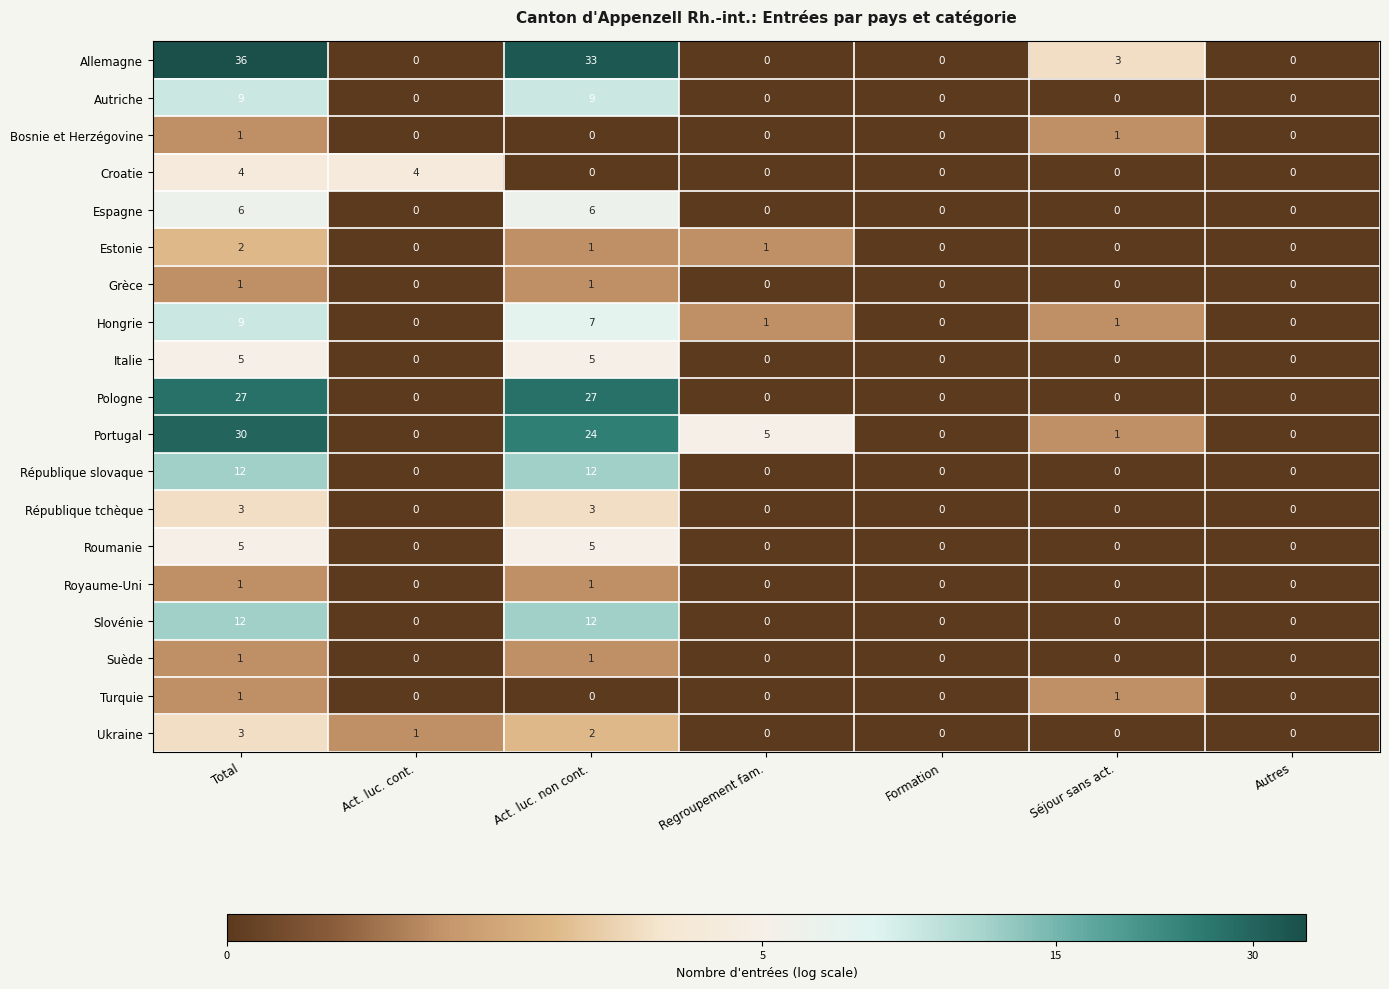

The value of Bosnie et Herzégovine at Regroupement fam. is 0. True or false?

True